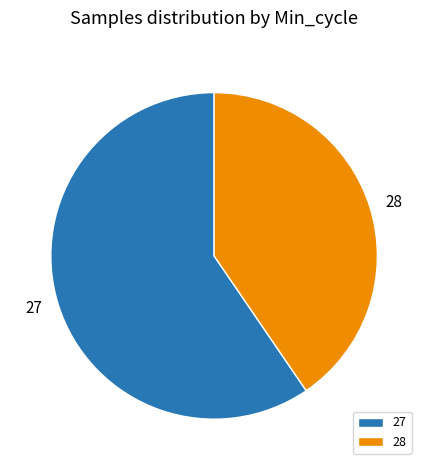

Which has a higher value, 28 or 27?

27